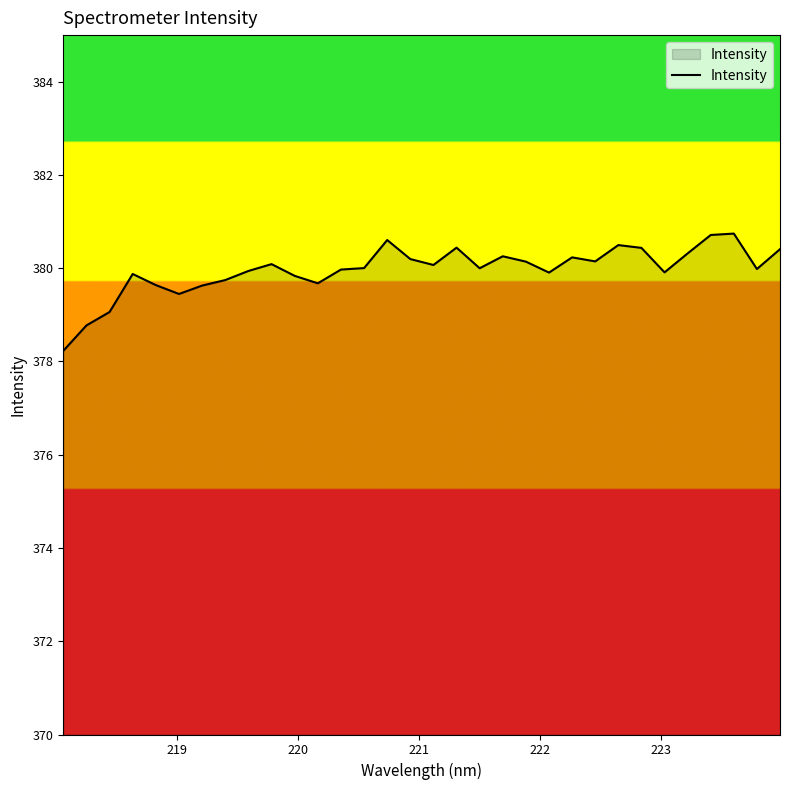

What is the greatest value displayed?

380.7